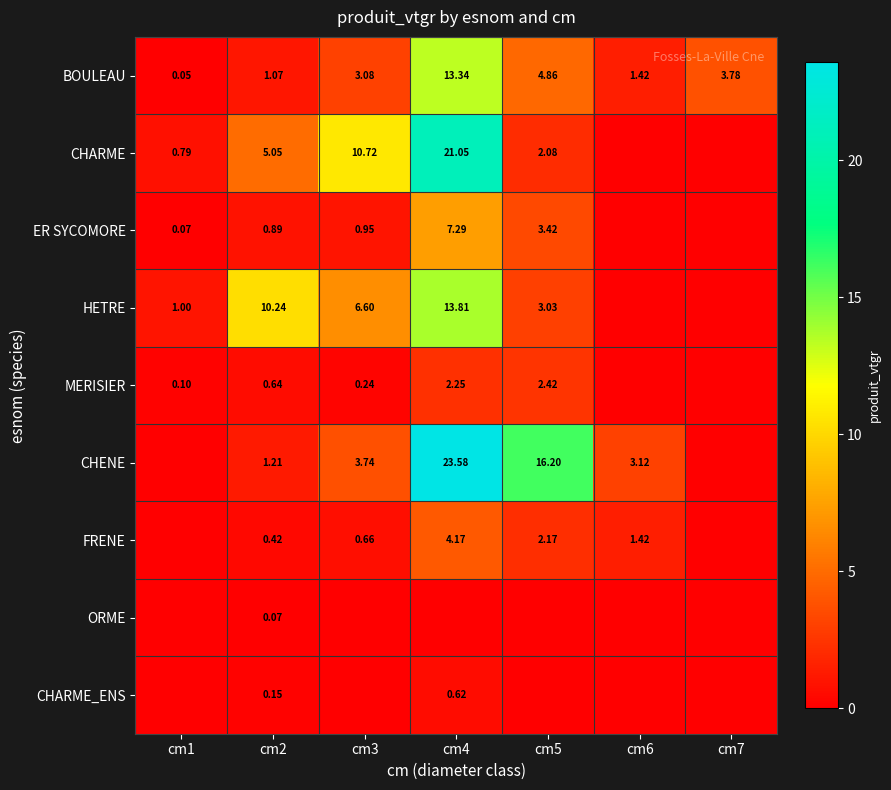

Which has a higher value, cm5 or cm4?

cm4